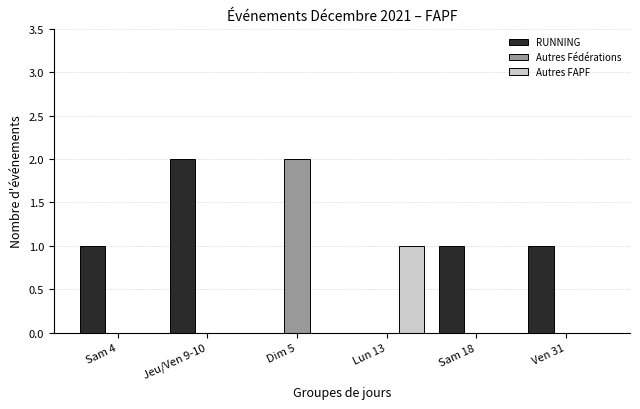

Which category has the highest value in the Autres FAPF series?

Lun 13